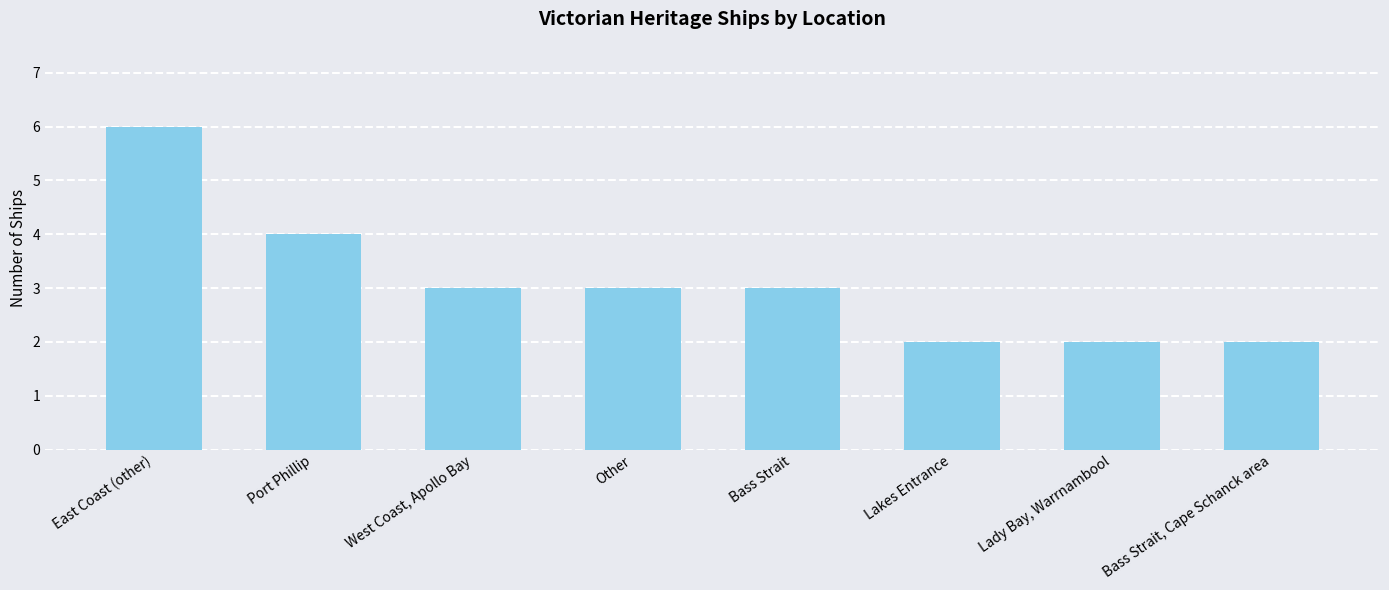

What is the greatest value displayed?

6